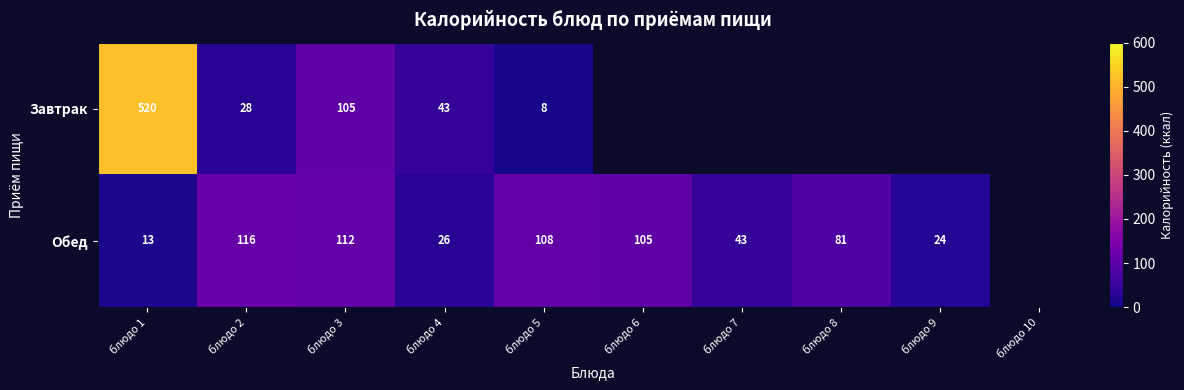

What is the total value across all series at блюдо 5?

116